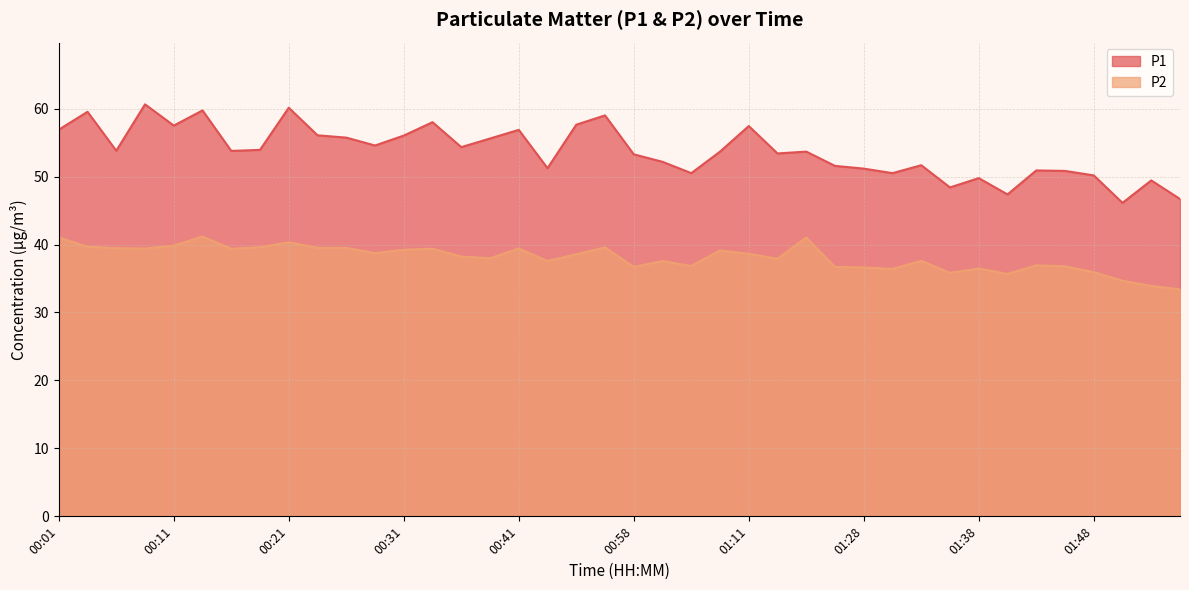

What is the sum of all P1 values?

2149.7